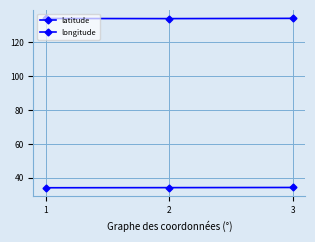

How many categories are shown in the chart?

3